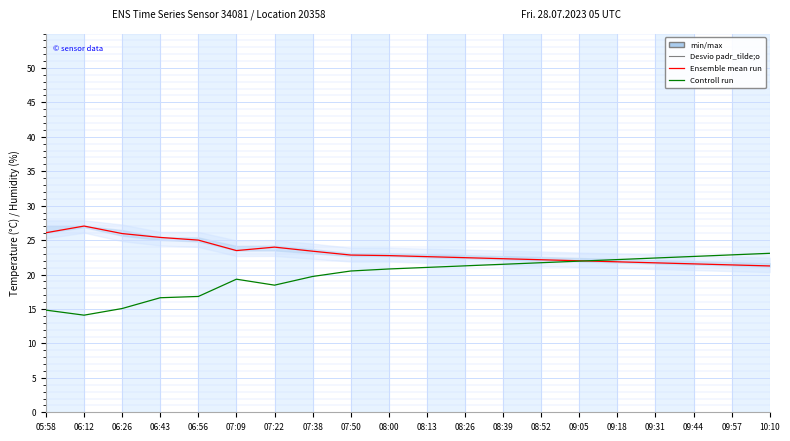

Which series has the widest spread of values?

Controll run